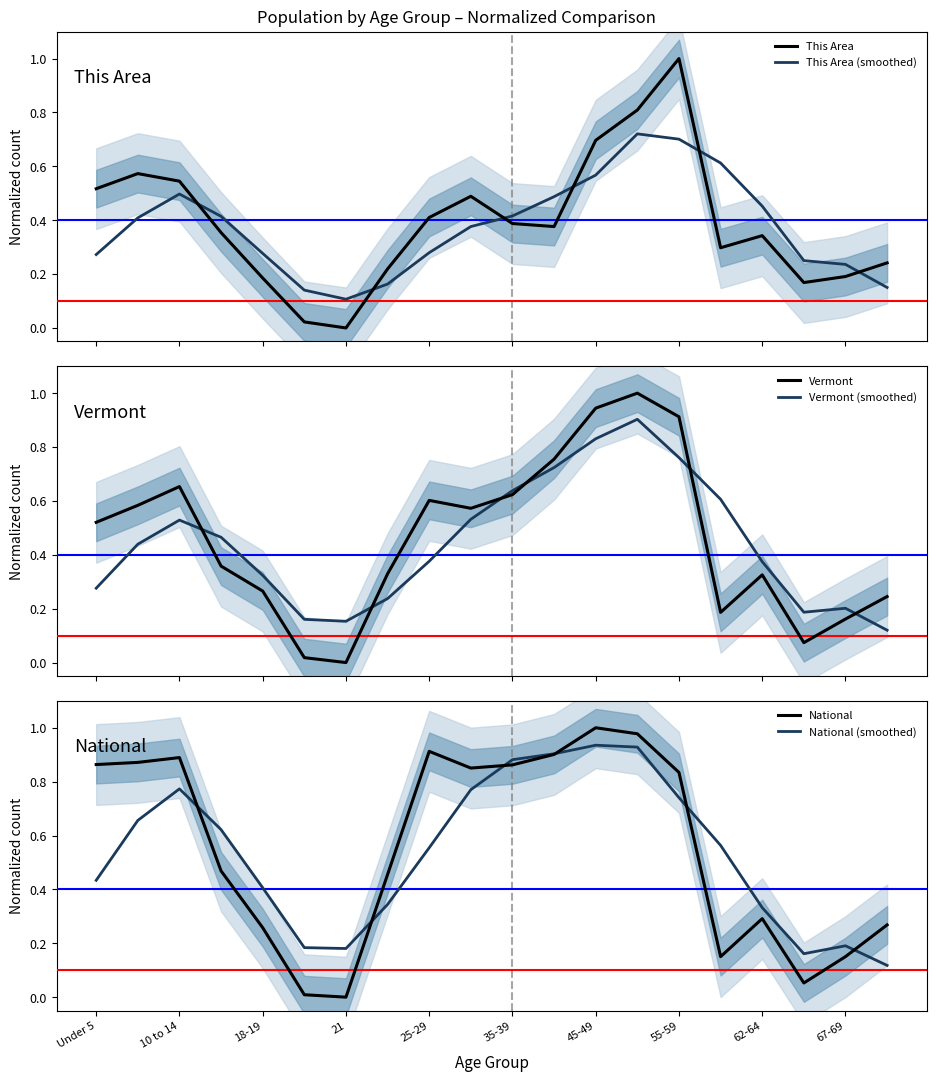

Is it true that Vermont equals 0.9 at Under 5?

False